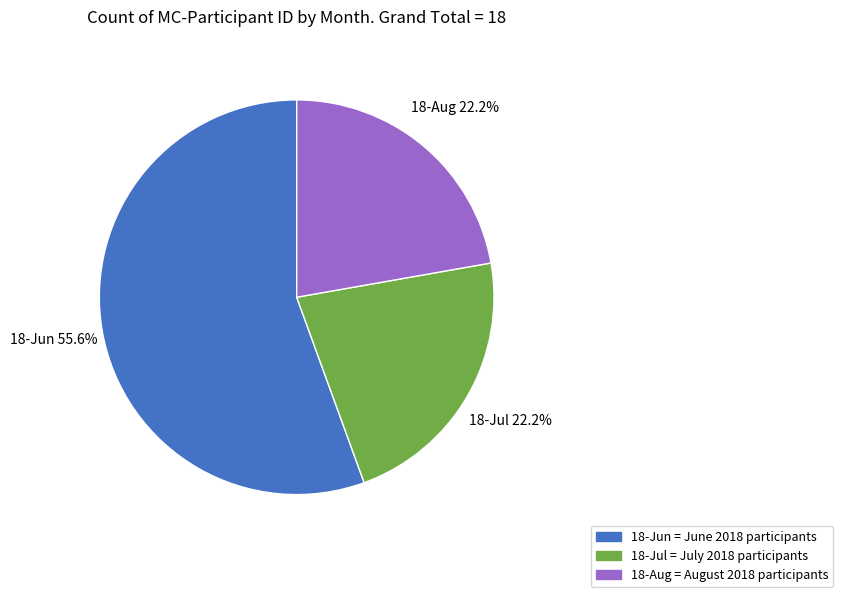

Do 18-Aug and 18-Jul together represent more than half of the pie?

No